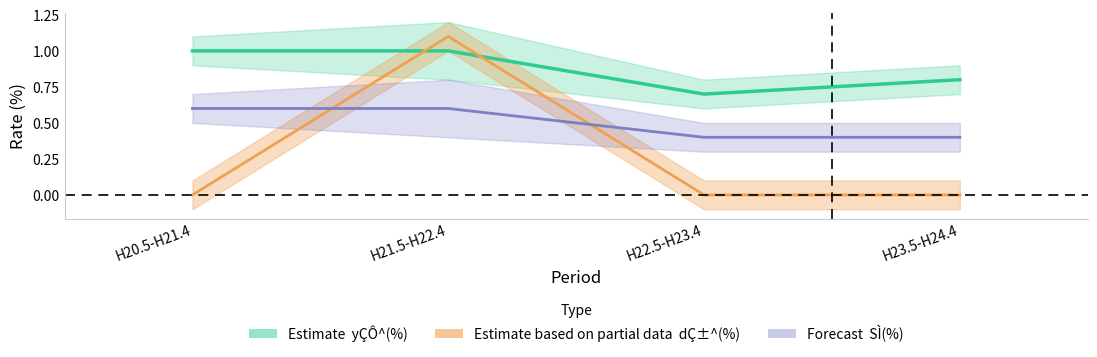

True or false: SÌ(%) has more than 2 points higher than both neighbors.

False